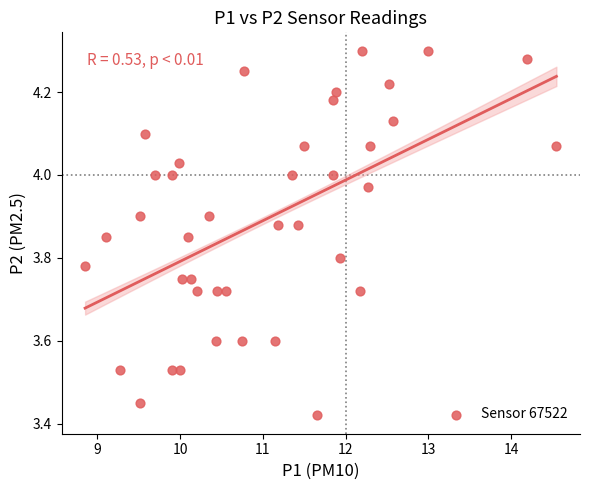

What is the range of Y values (max minus min)?

0.9